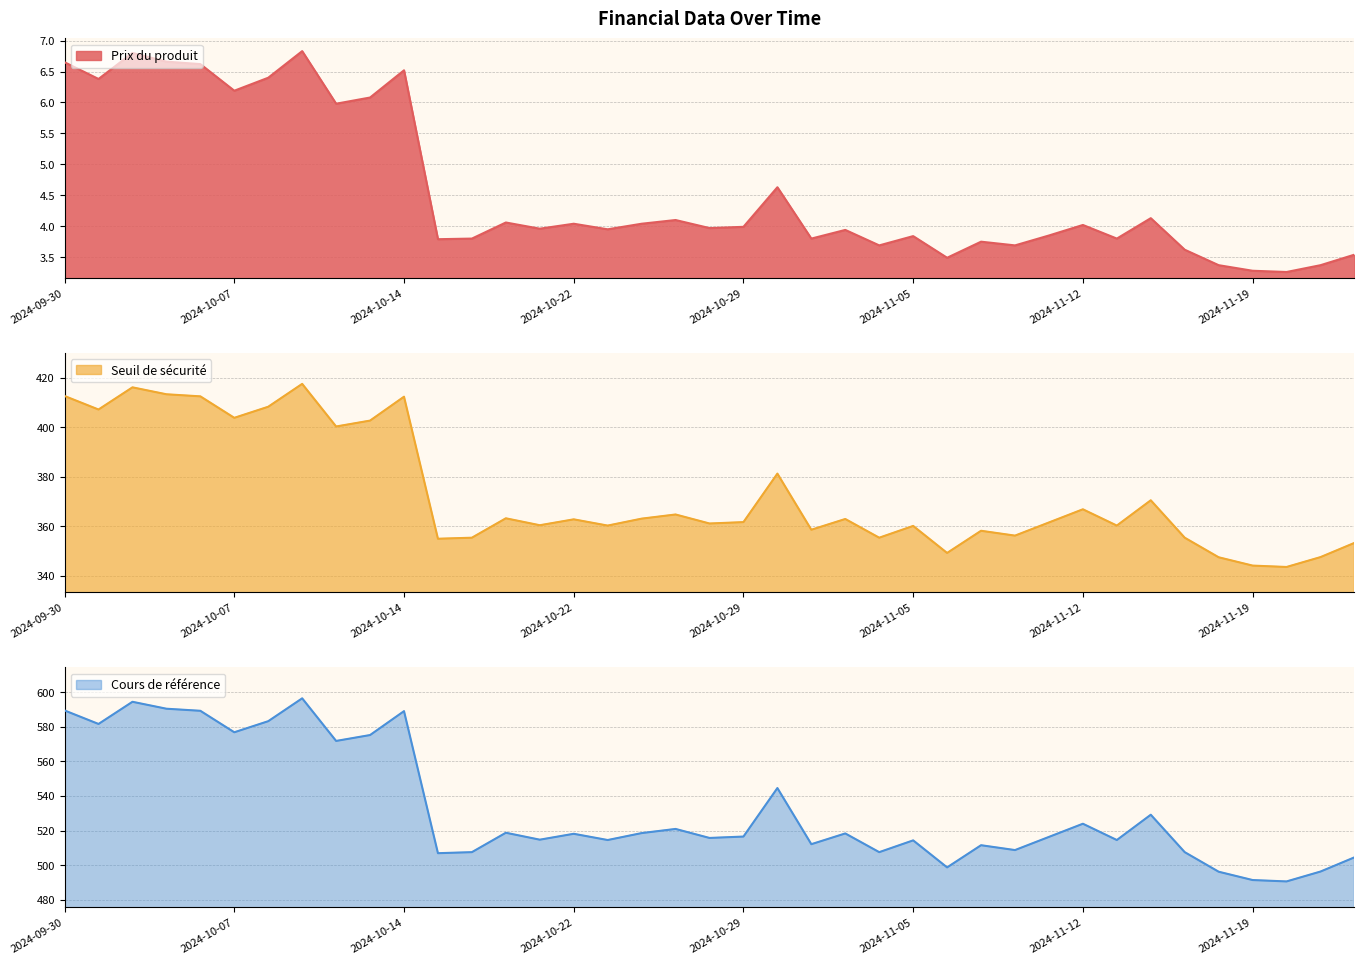

The Prix du produit series shows 9.1 at 2024-09-30. True or false?

False